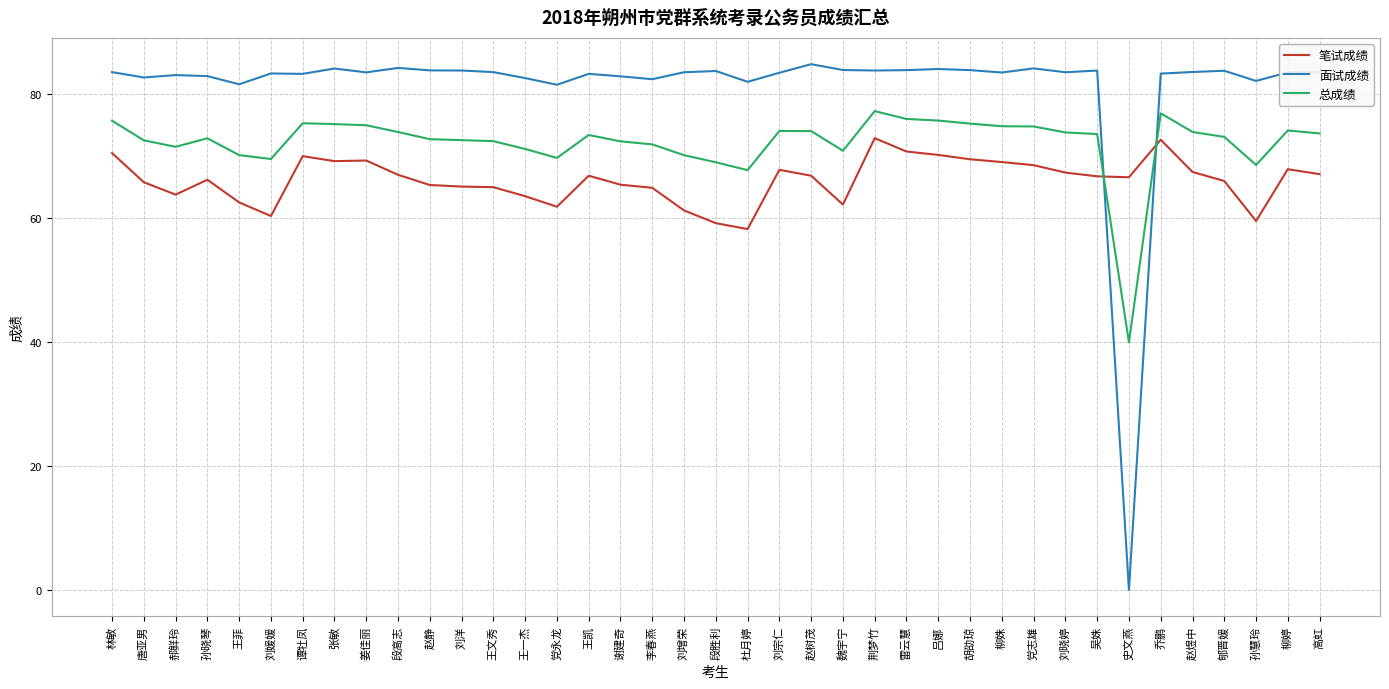

True or false: 面试成绩 and 笔试成绩 cross at least once.

True